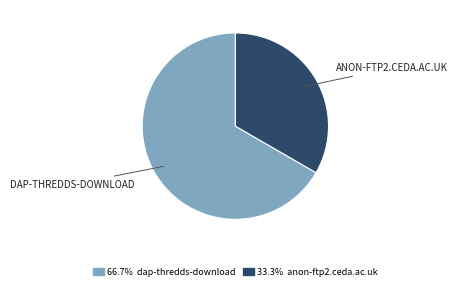

Does any single category account for the majority?

Yes